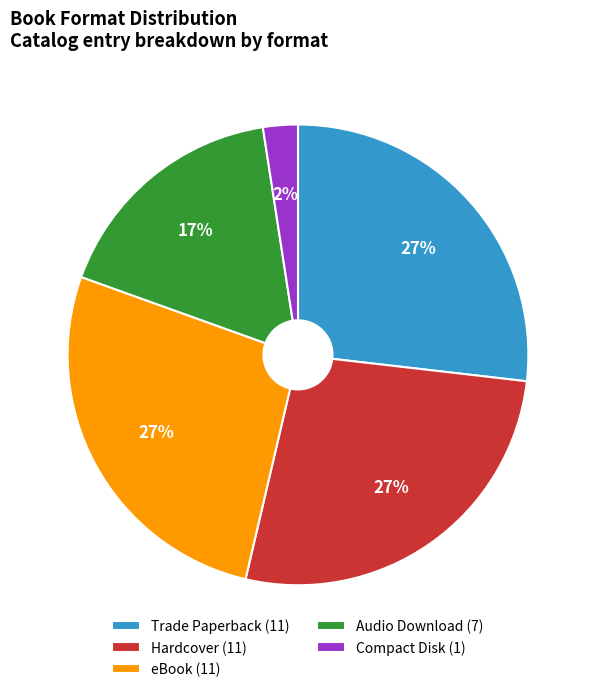

Is Trade Paperback the majority of the pie?

No